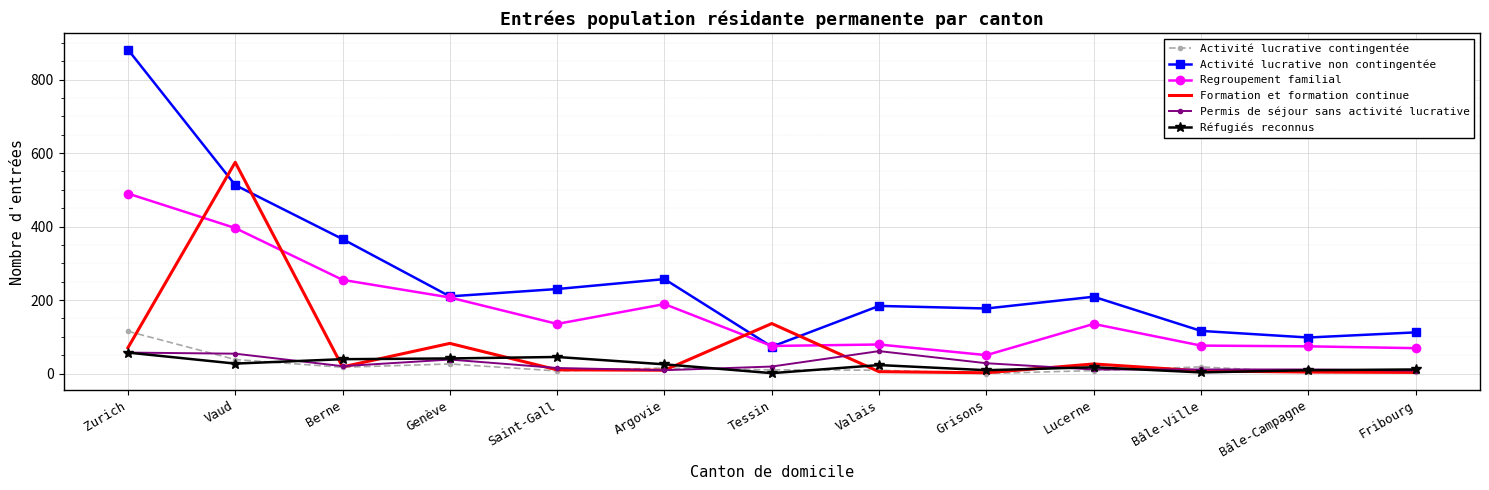

True or false: Activité lucrative non contingentée has a value of 120 at Berne.

False